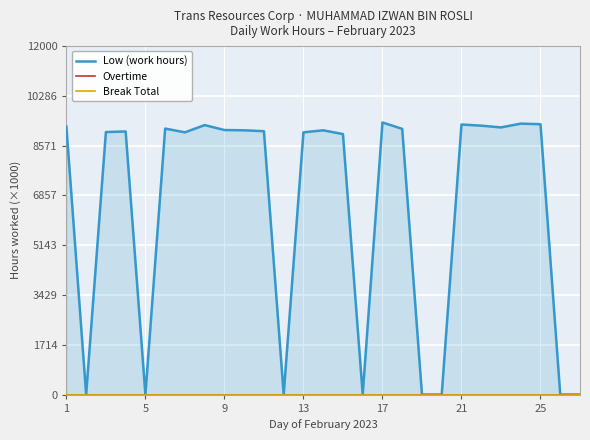

What is the spread (max minus min) of values at 7?

9280